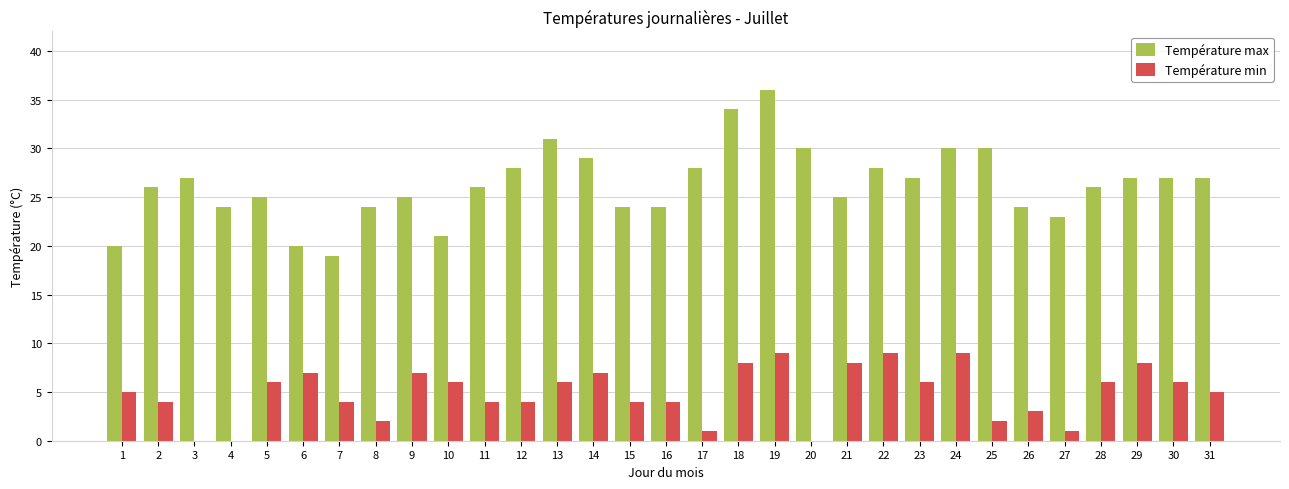

Which category has the highest value across all series?

19